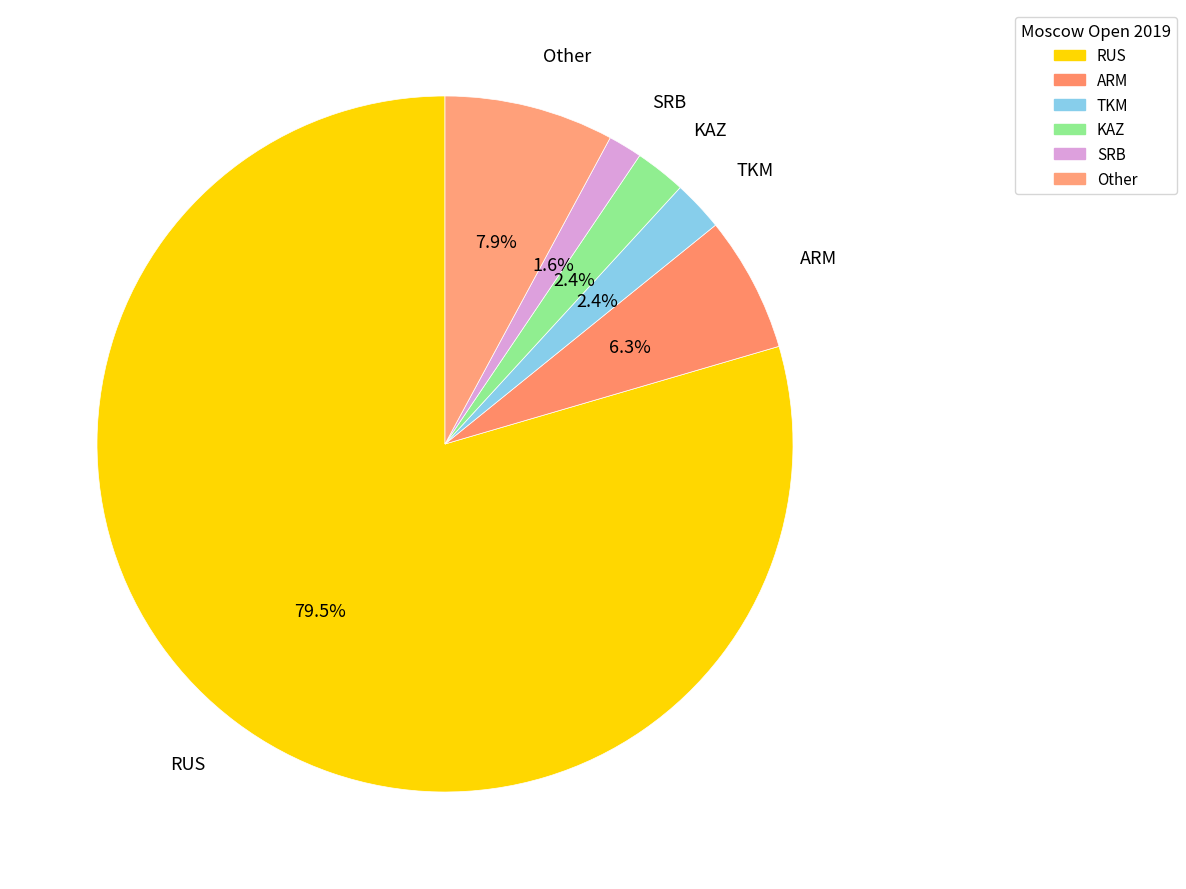

To the nearest percent, what is the difference between the ARM and TKM slice percentages?

4%